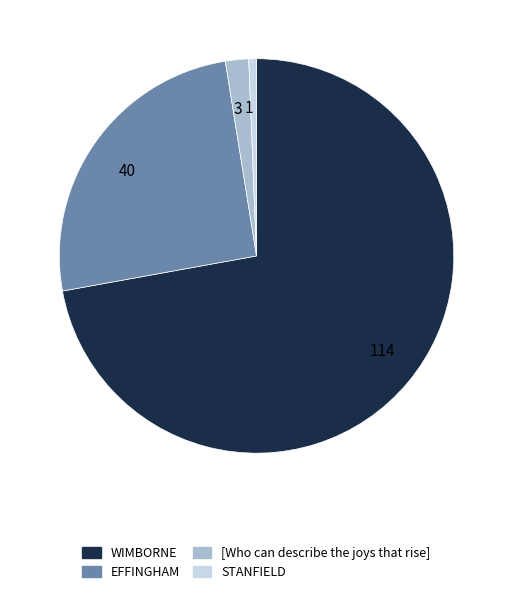

What is the smallest slice in the pie chart?

1